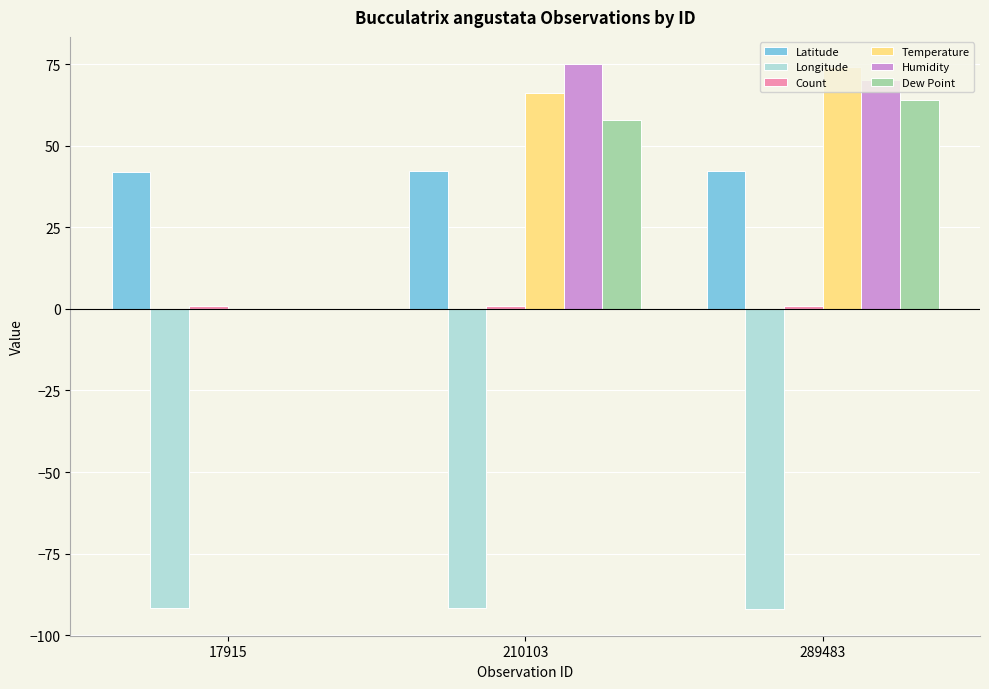

What is the total value across all series at 210103?

150.6